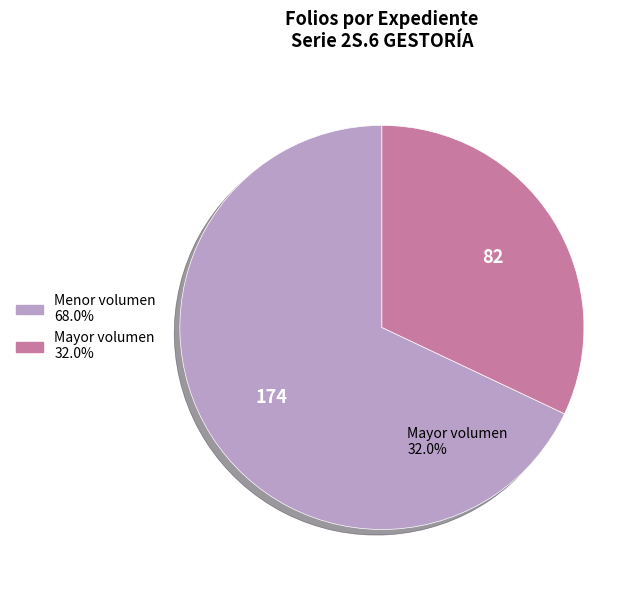

Is there a majority slice in this chart?

Yes